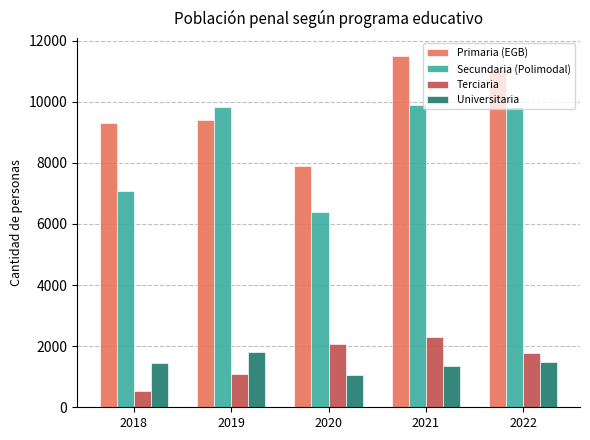

How many bars are there in total?

20